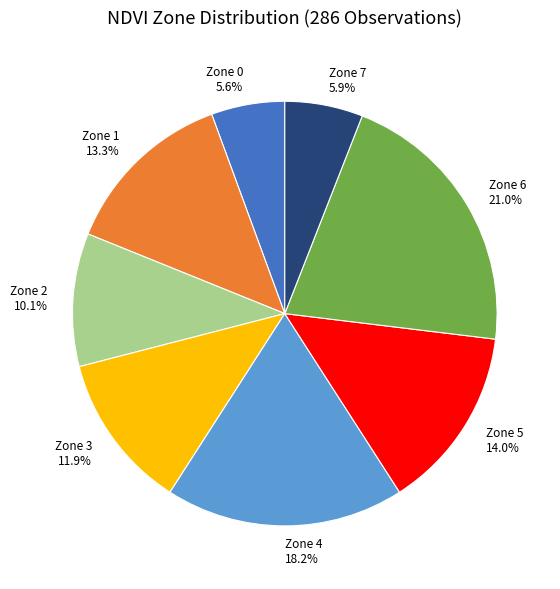

To the nearest percent, what is the difference between the largest and smallest slice percentages?

15%